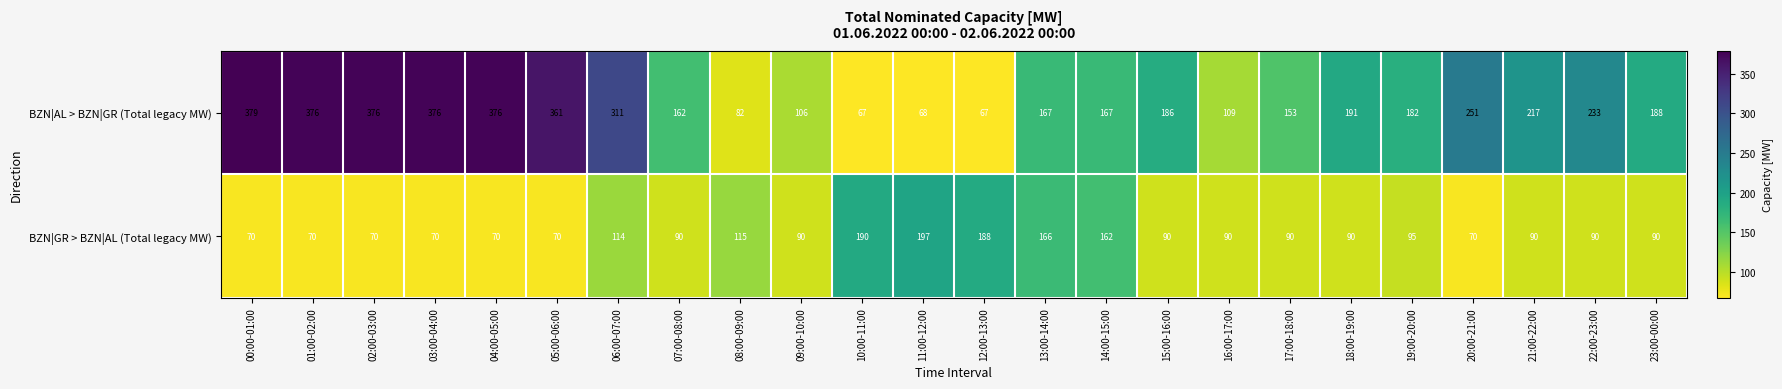

Which series has the largest total across all categories?

BZN|AL > BZN|GR (Total legacy MW)